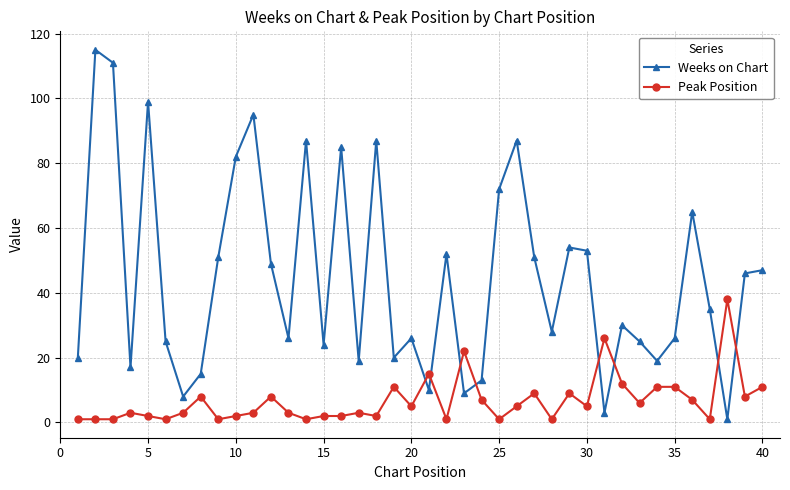

Which series has the largest total across all categories?

Weeks on Chart